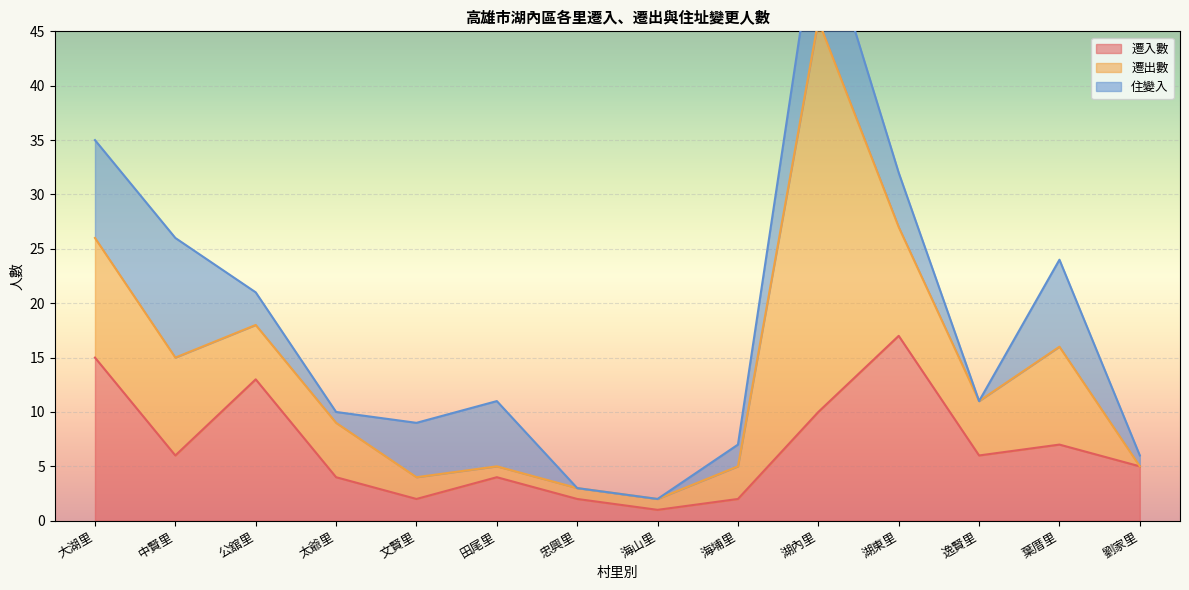

At which category is the sum across all series the highest?

湖內里